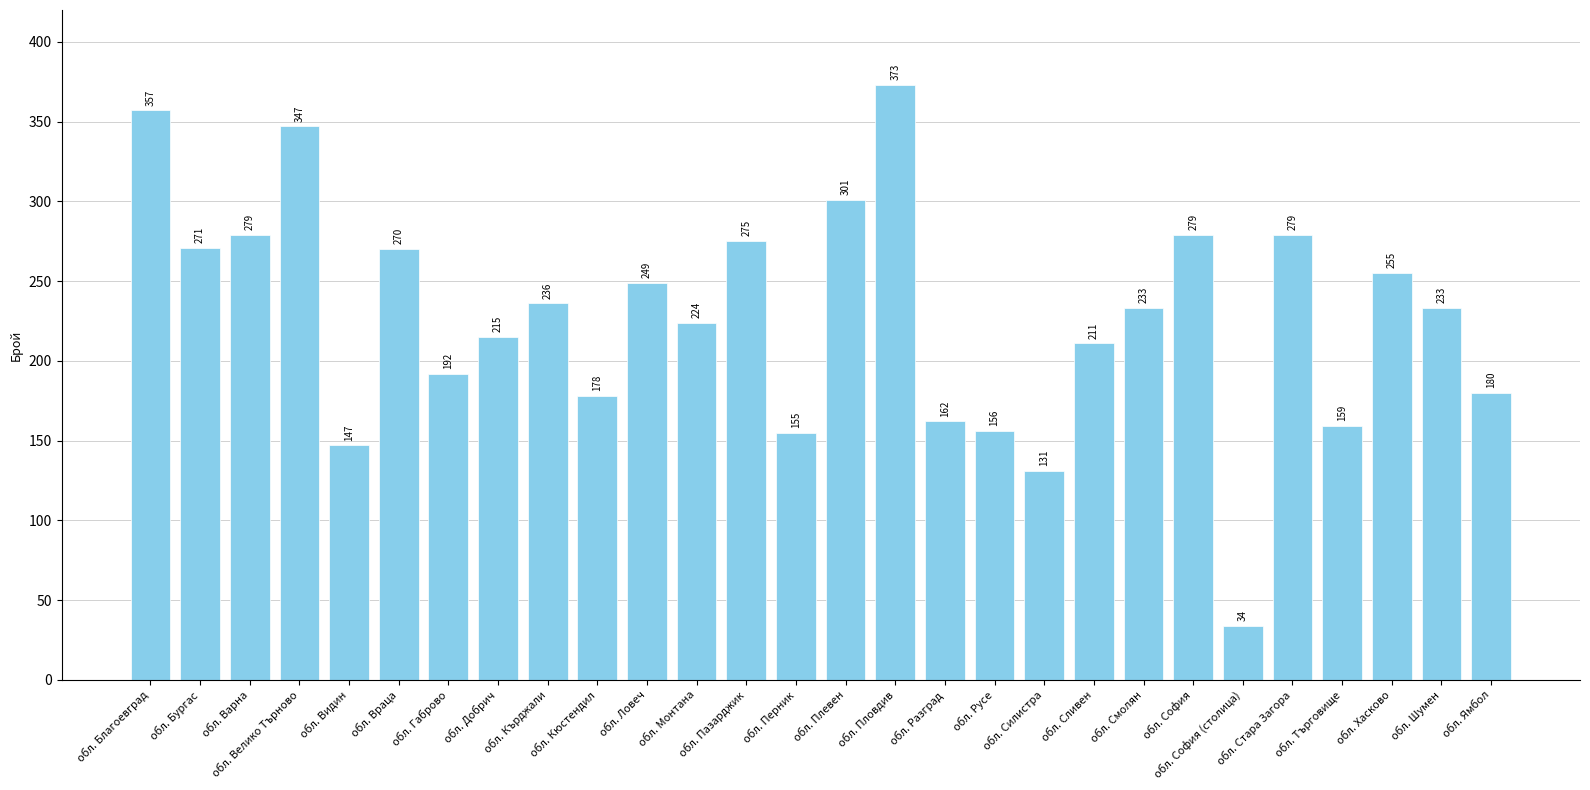

What is the average value?

228